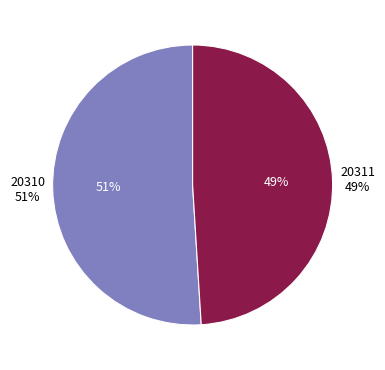

True or false: 20311 accounts for 62% of the total.

False